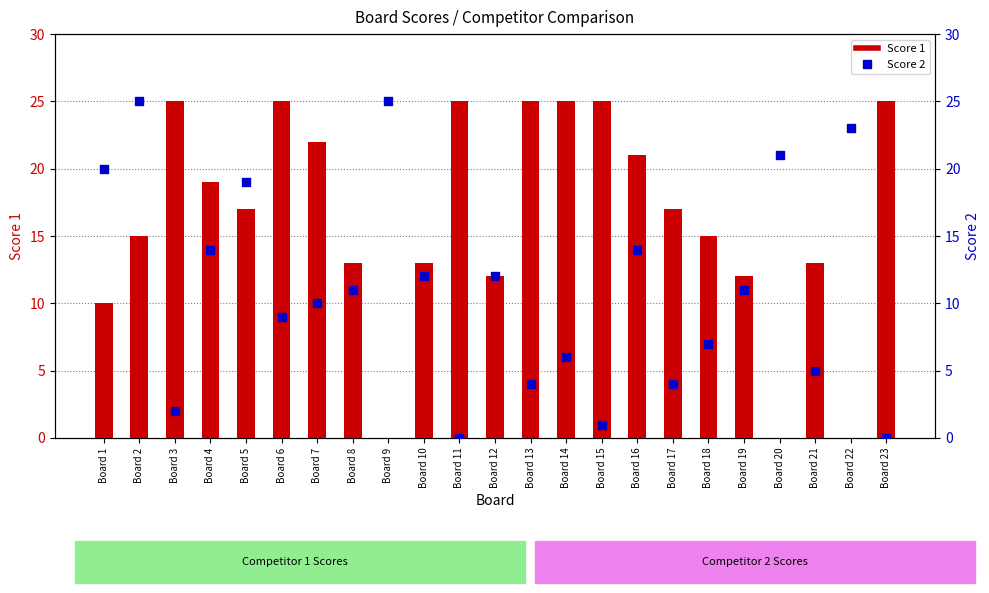

Which series reaches the maximum Y coordinate?

Score 1